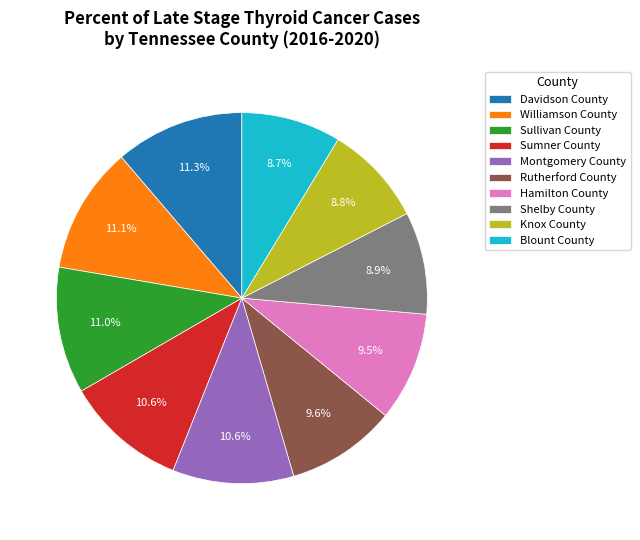

The Williamson County slice represents 11% of the pie. True or false?

True